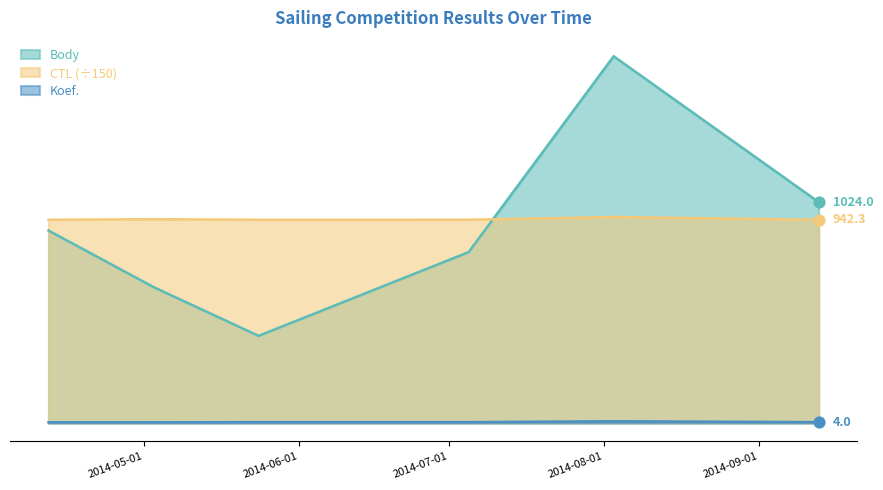

Which series has the largest Y range (max minus min)?

Body